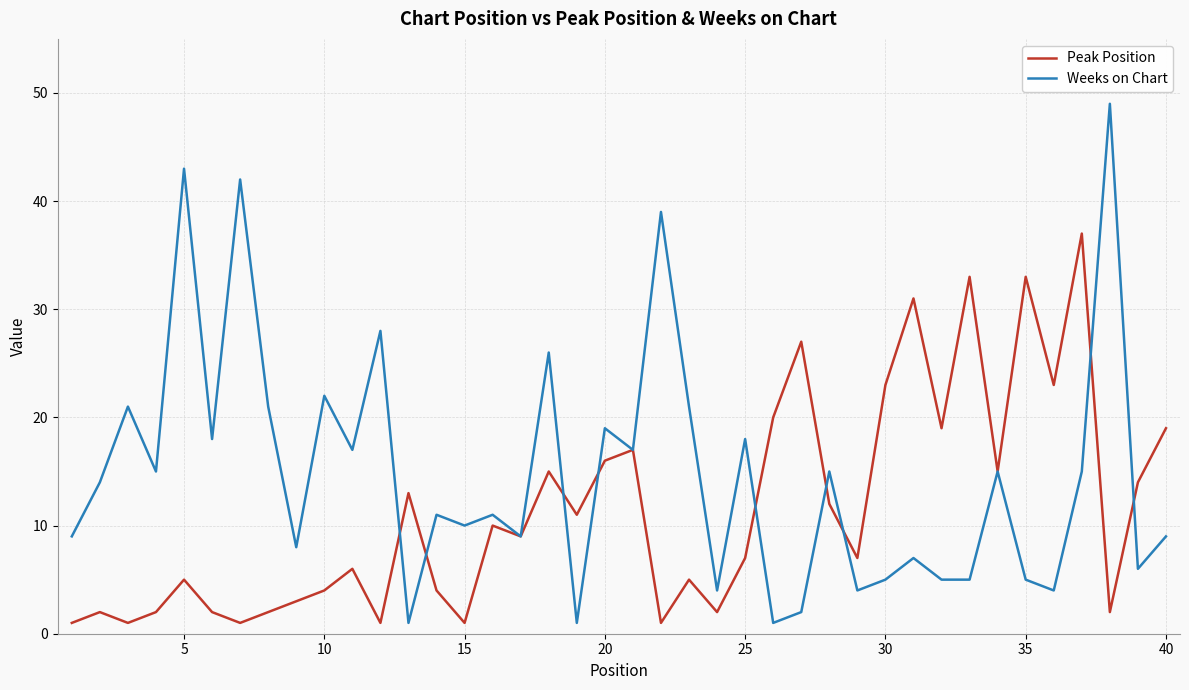

What is the greatest value displayed?

49